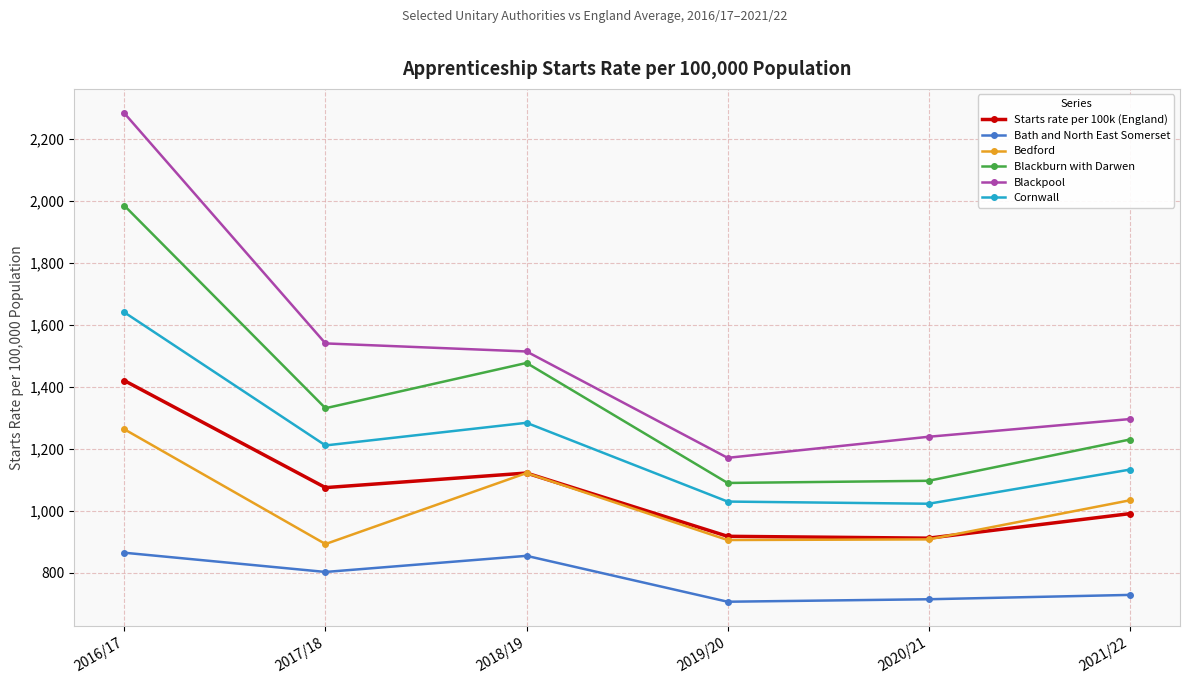

The Bedford series shows 1034 at 2021/22. True or false?

True